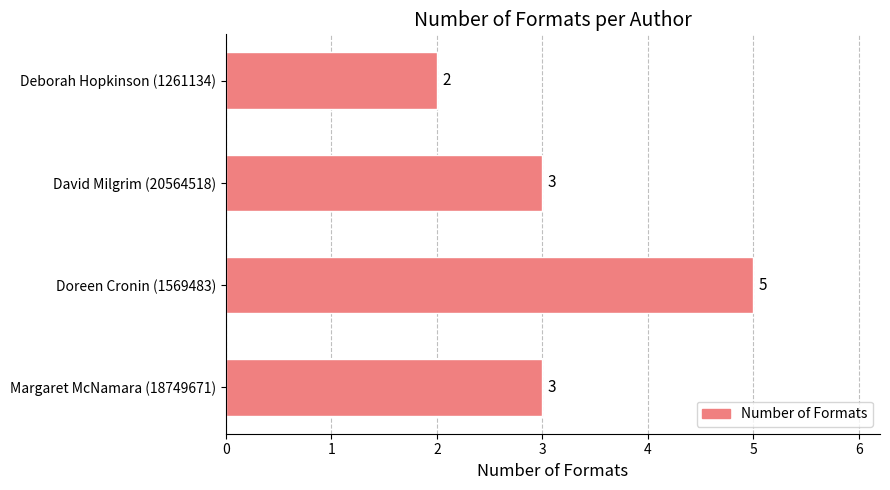

Reading bottom to top, list all the values displayed in this chart.

3	5	3	2